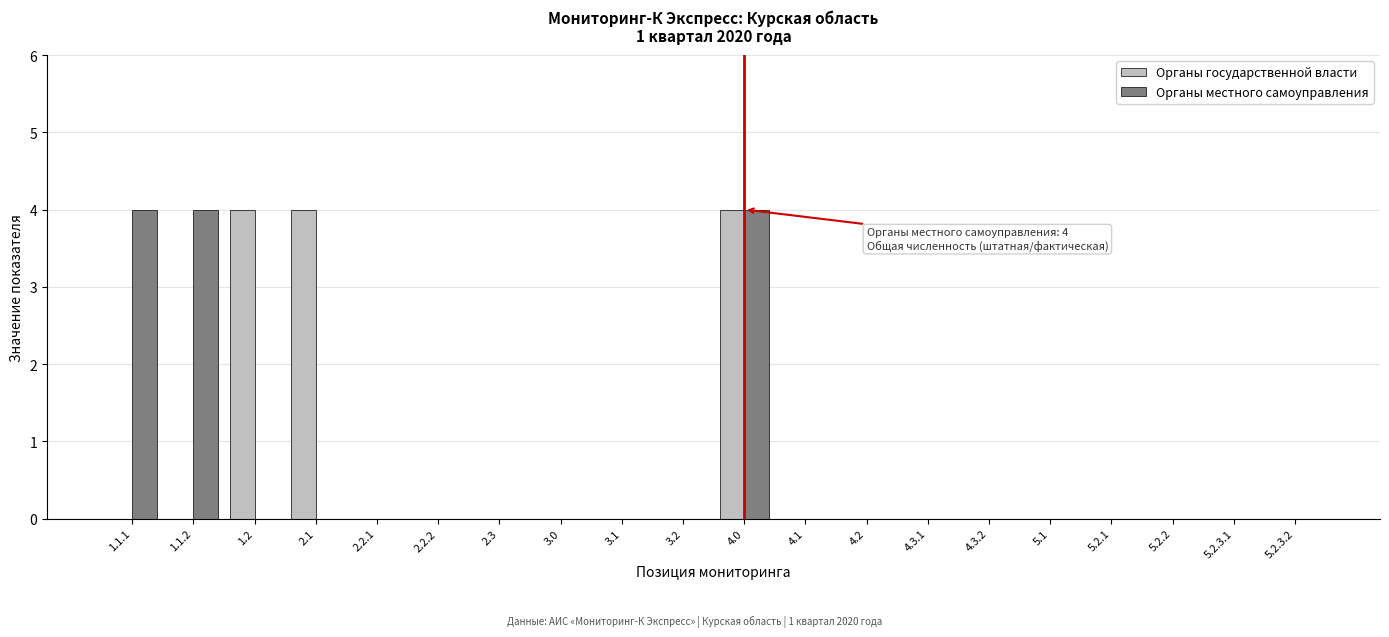

At which category is the sum across all series the highest?

4.0